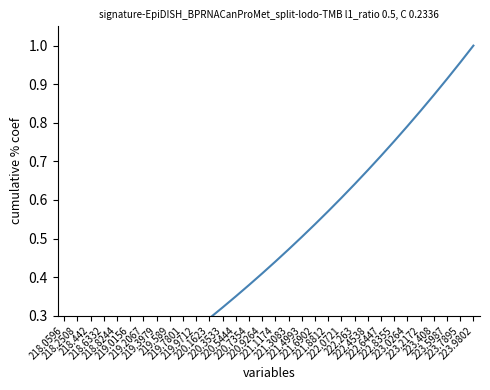

What is the average value?

0.5